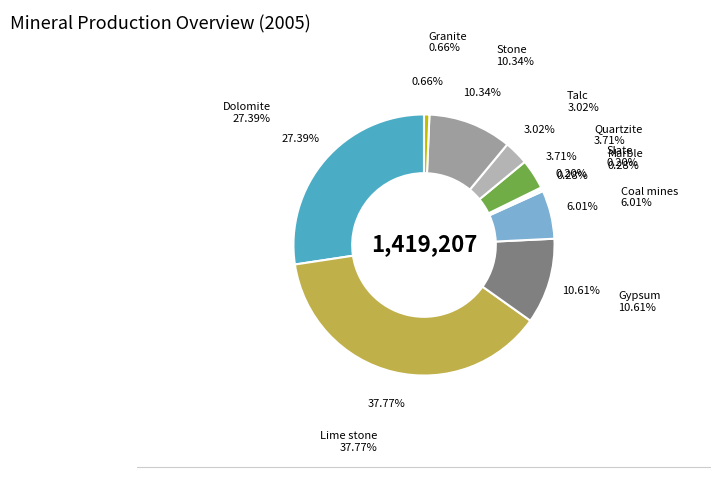

Rank the categories by value from lowest to highest.

Slate, Marble, Granite, Talc, Quartzite, Coal mines, Stone, Gypsum, Dolomite, Lime stone